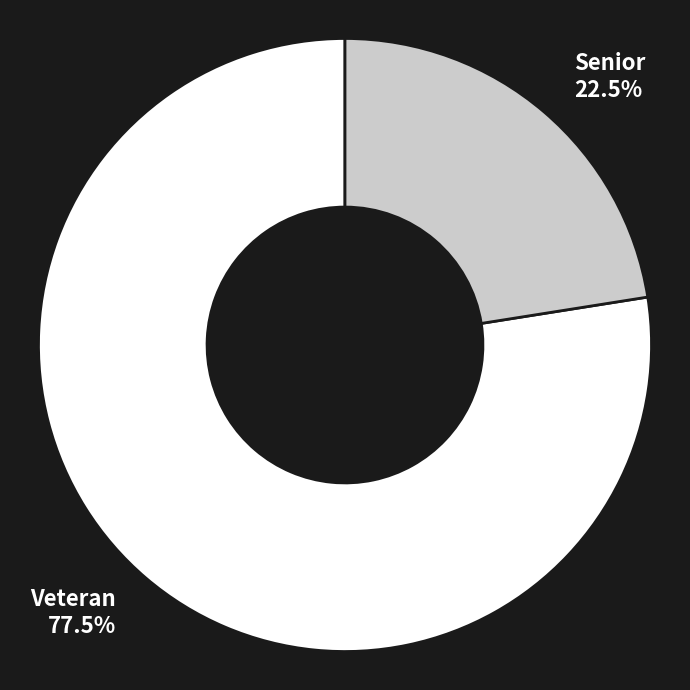

To the nearest percent, what is the difference between the Veteran and Senior slice percentages?

55%